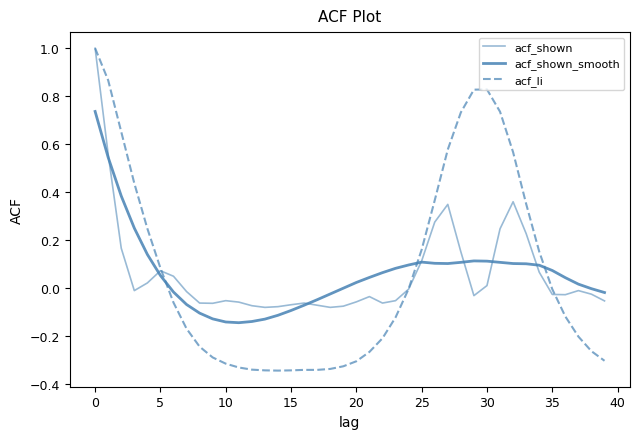

What is the minimum value for acf_shown?

-0.1